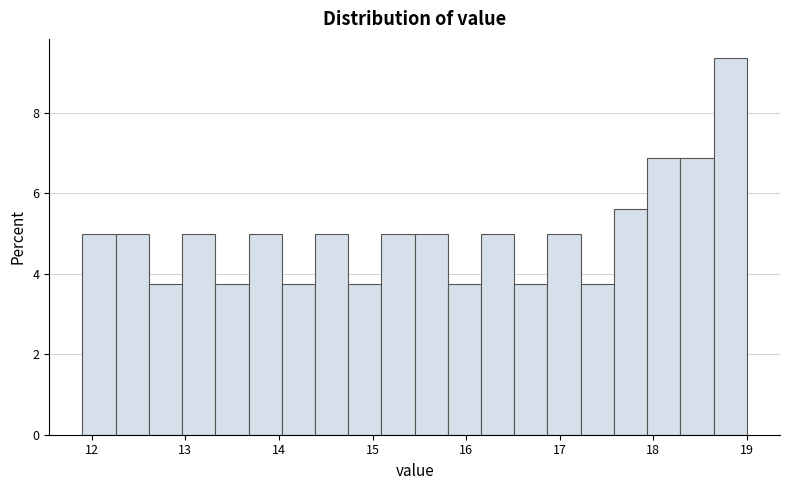

Around what value on the x-axis is the tallest bar? Give the approximate position of its centre, as read against the axis.

18.8